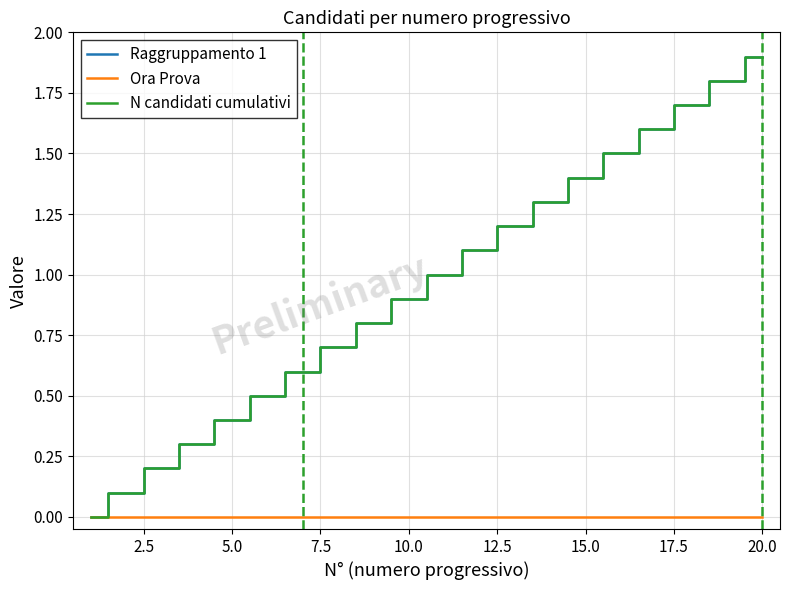

True or false: Ora Prova and N candidati cumulativi cross at least once.

False